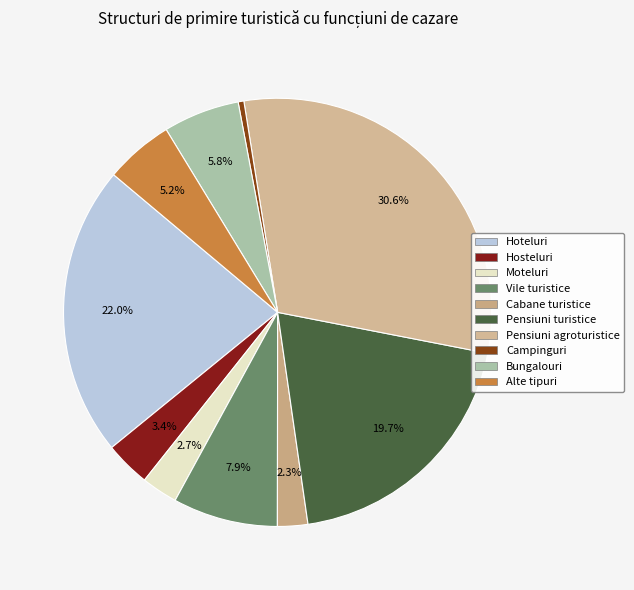

Rank the categories by value from highest to lowest.

Pensiuni agroturistice, Hoteluri, Pensiuni turistice, Vile turistice, Bungalouri, Alte tipuri, Hosteluri, Moteluri, Cabane turistice, Campinguri